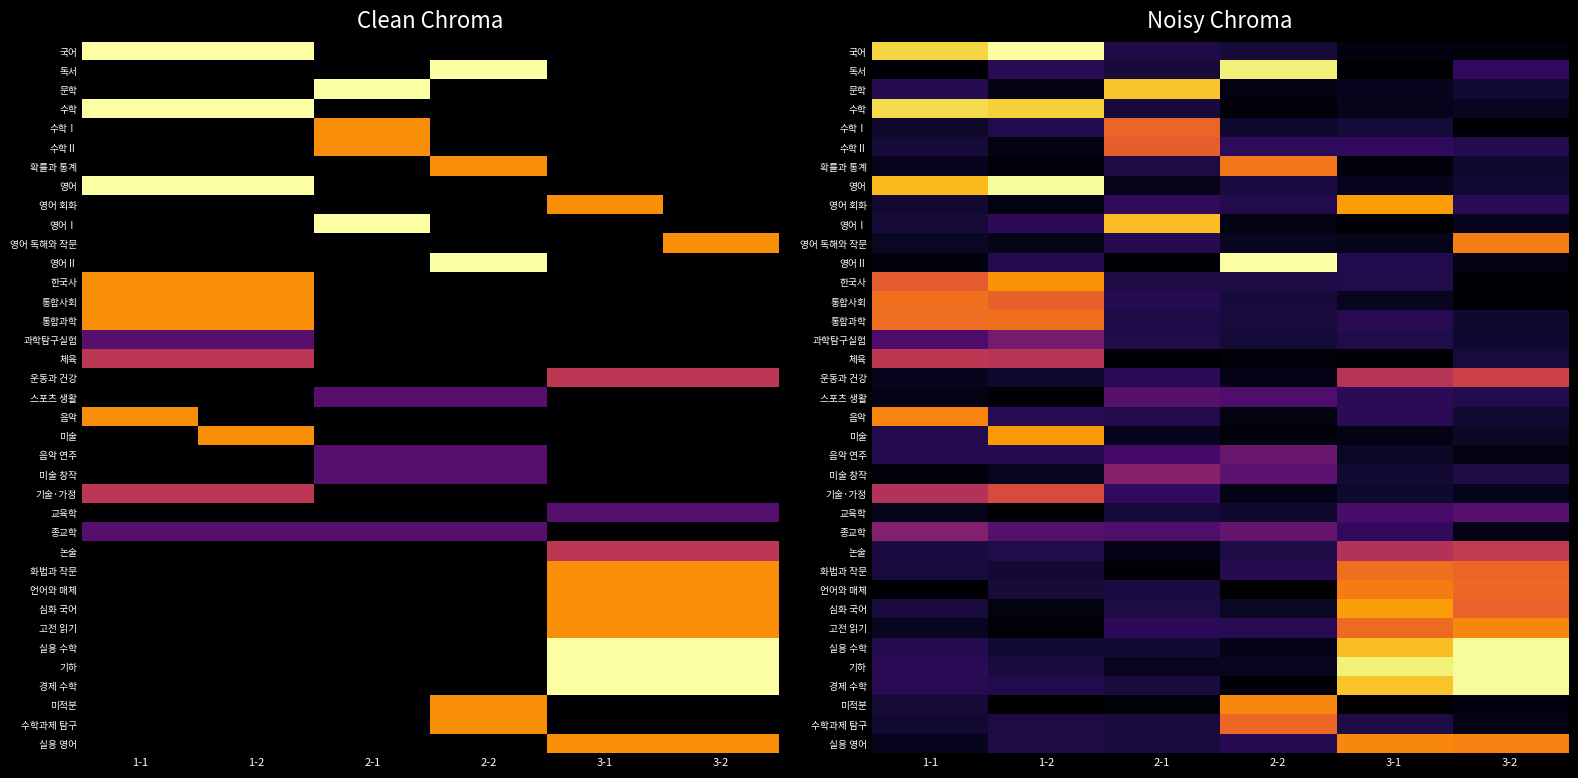

The value of 한국사 at 1-1 is 3.0. True or false?

True